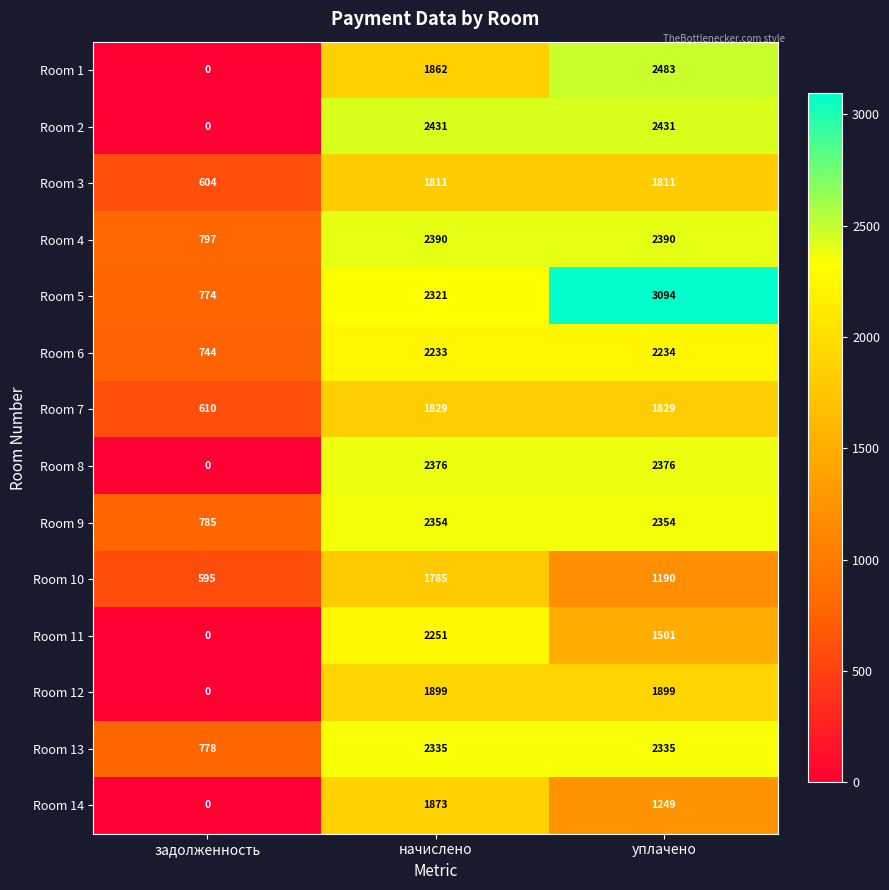

What is the difference between the highest and lowest values at начислено?

646